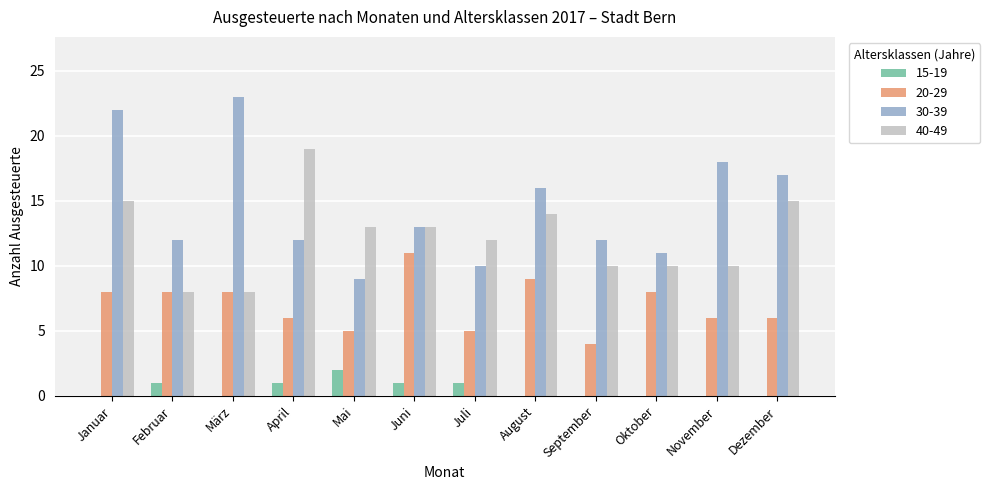

The value of 30-39 at Juni is 9. True or false?

False